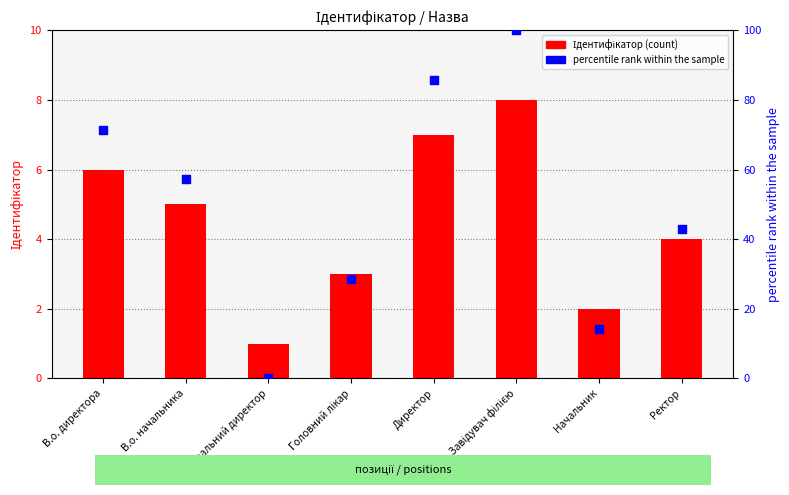

Which series contains the highest Y value?

percentile rank within the sample